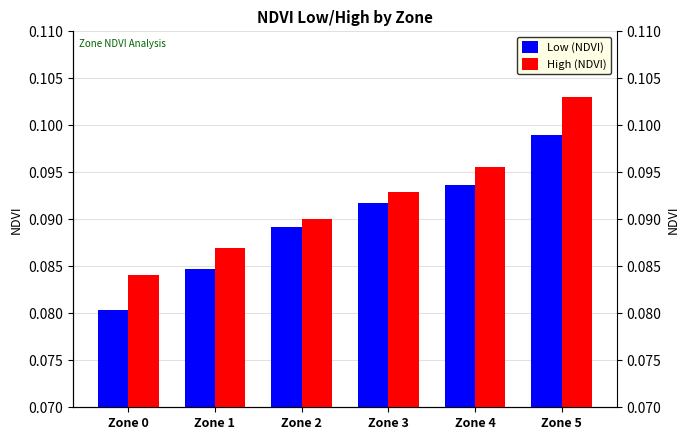

The value of Low (NDVI) at Zone 3 is 0.1. True or false?

True